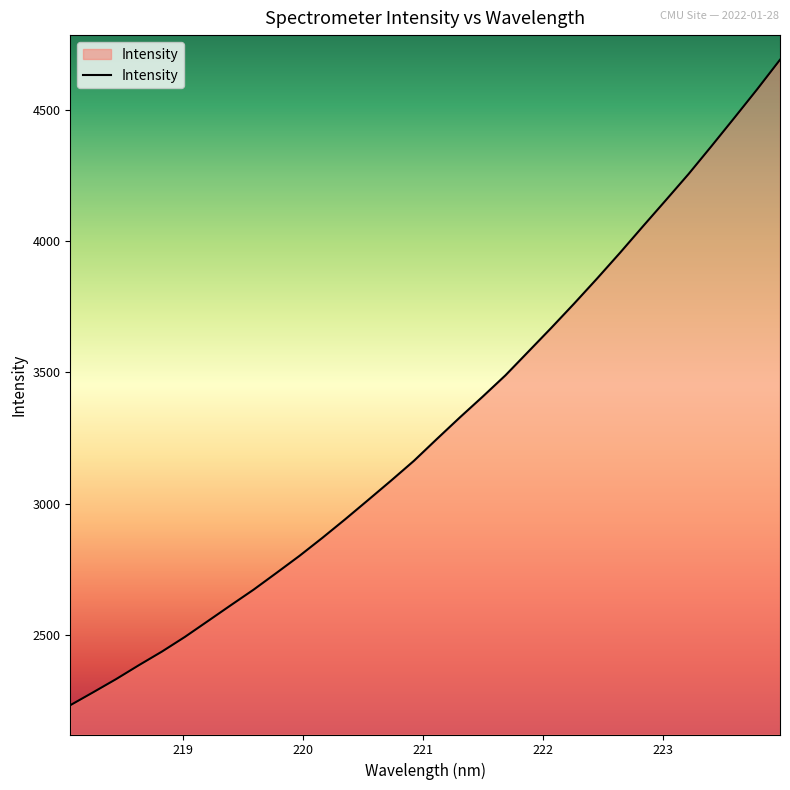

What is the smallest value displayed?

2231.8